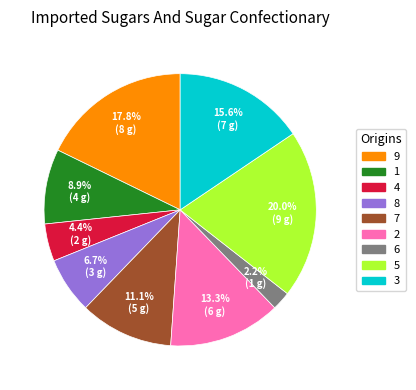

Is the sum of 2 and 5 greater than half?

No